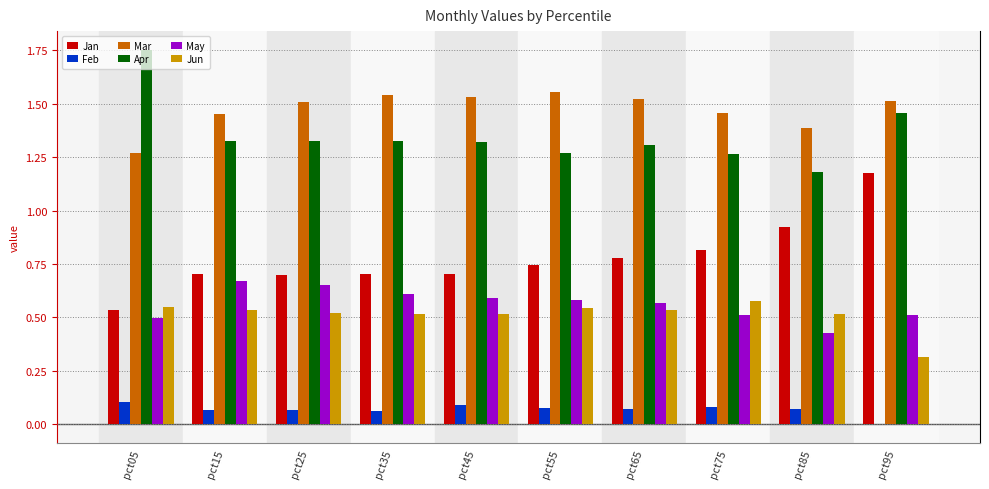

True or false: May has a value of 0.5 at pct05.

True